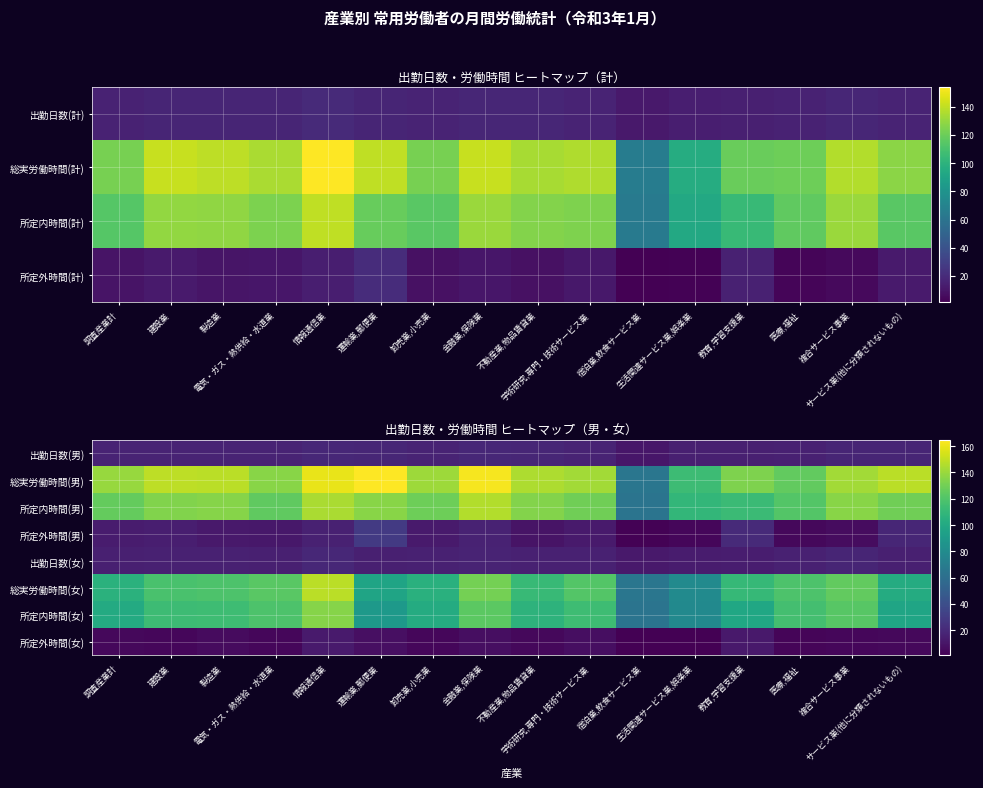

The value of 出勤日数(女) at 運輸業,郵便業 is 15.3. True or false?

True